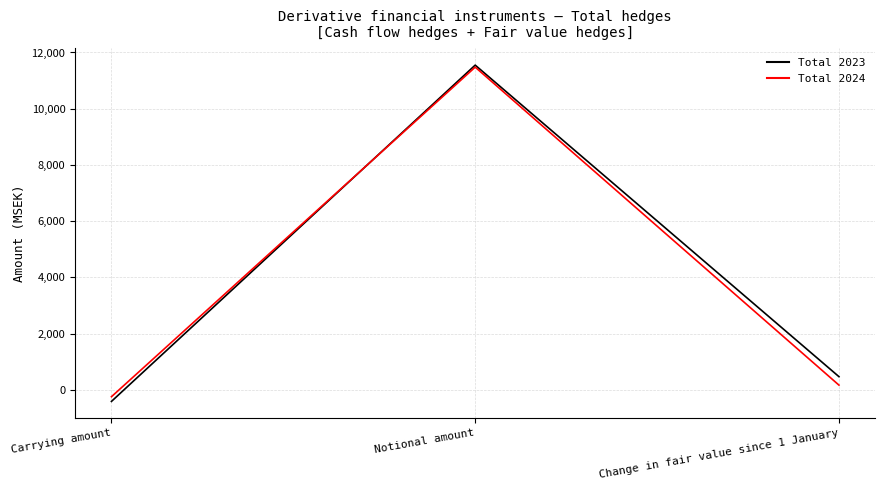

At which label does Total 2024 first exceed 167?

Notional amount